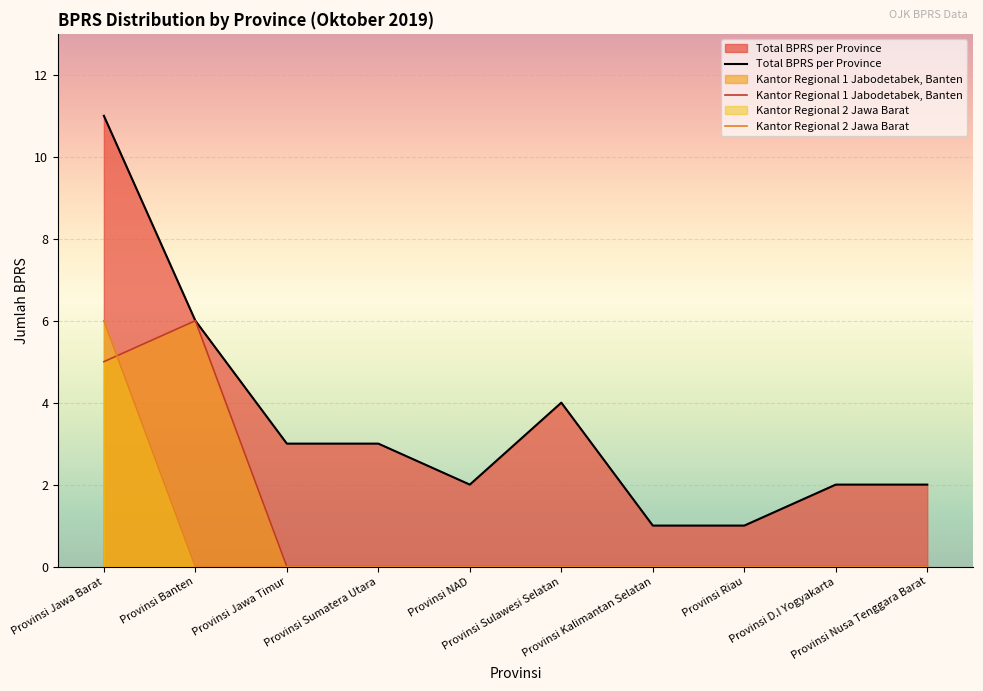

List the series in order of their peak value, highest first.

Total BPRS per Province, Kantor Regional 1 Jabodetabek, Banten, Kantor Regional 2 Jawa Barat